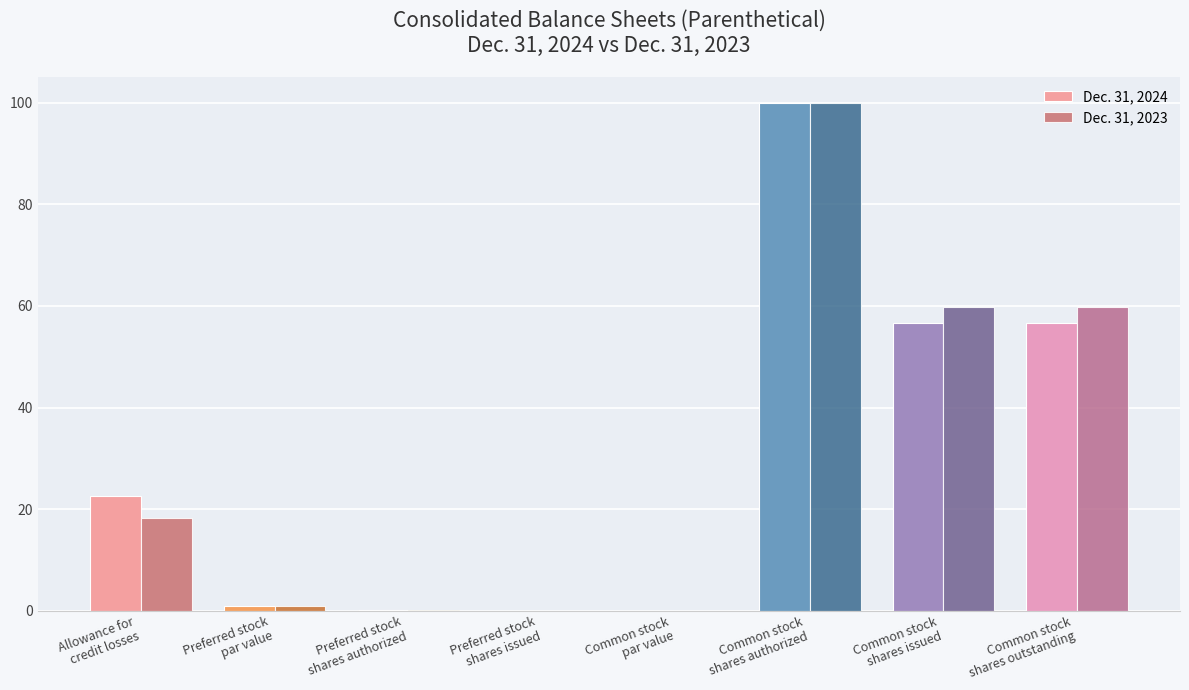

What is the maximum value shown in the chart?

100.0